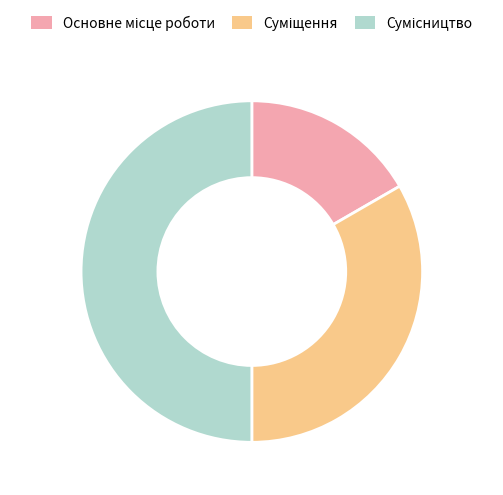

Rank the categories by value from lowest to highest.

Основне місце роботи, Суміщення, Сумісництво